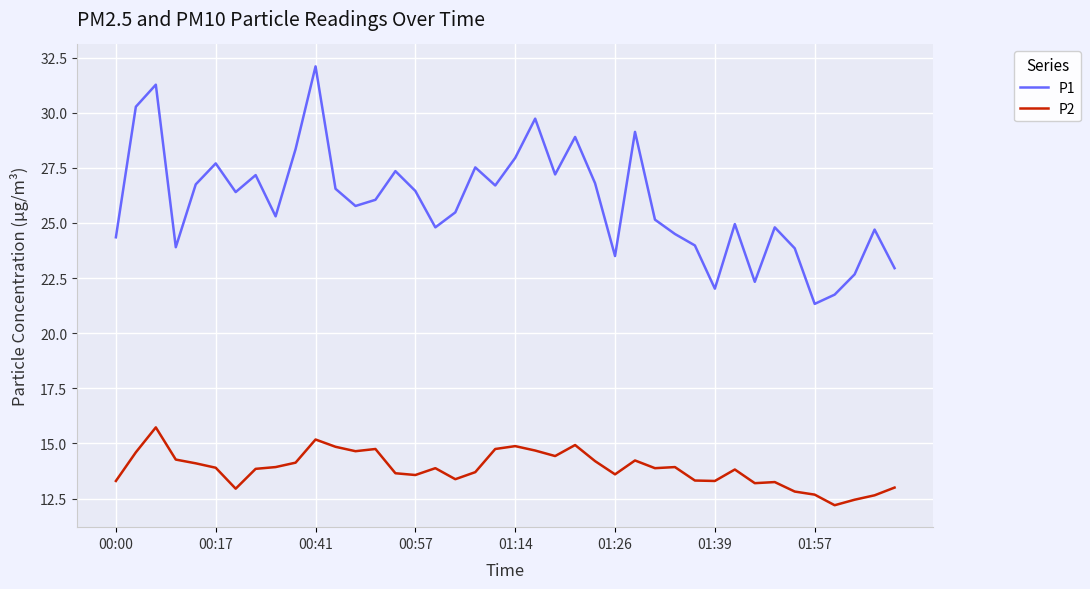

What is the difference between the maximum and minimum values in the P1 series?

10.8